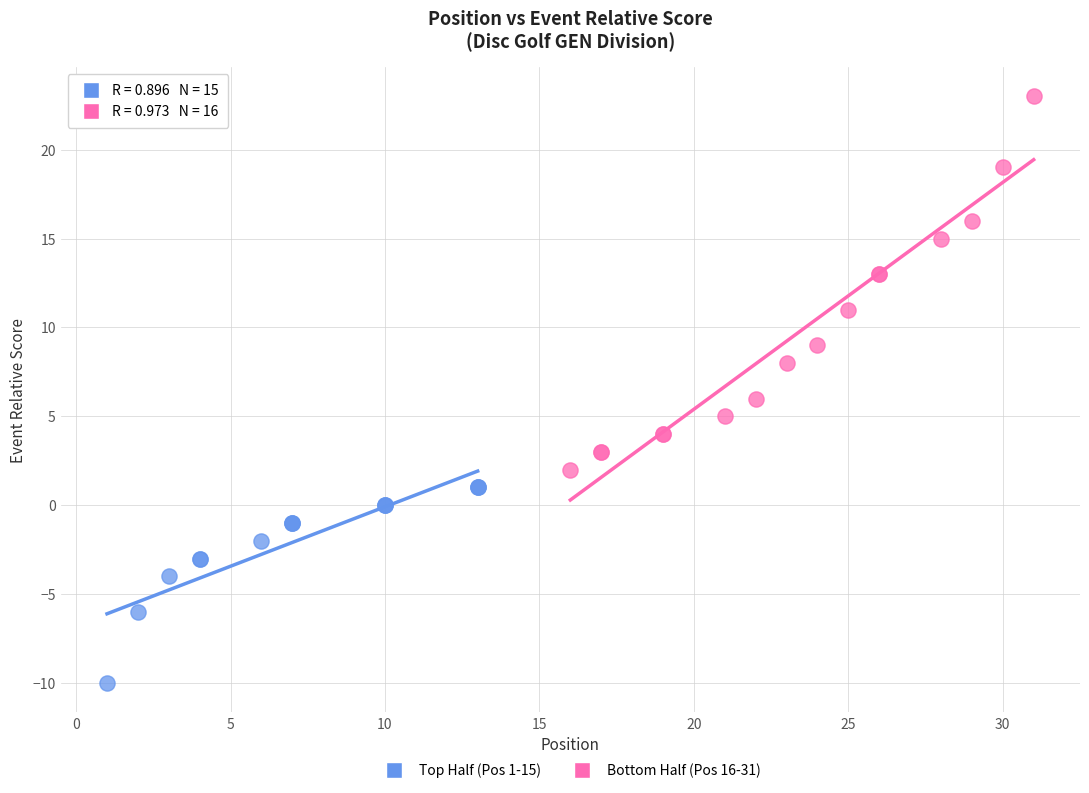

Which series reaches the maximum Y coordinate?

Bottom Half (Pos 16-31)